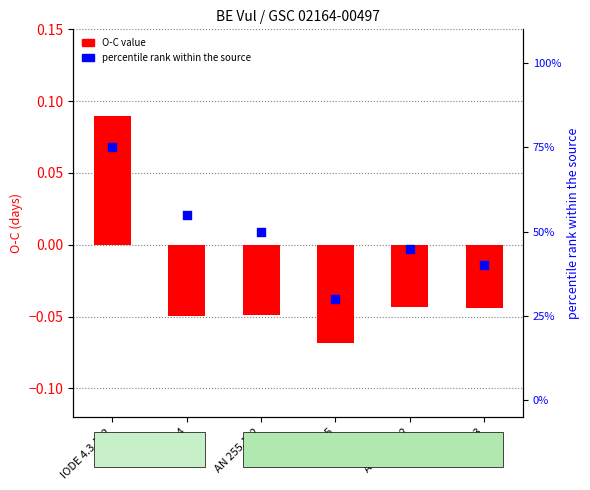

What is the total value across all series at AN 255.182?

50.0